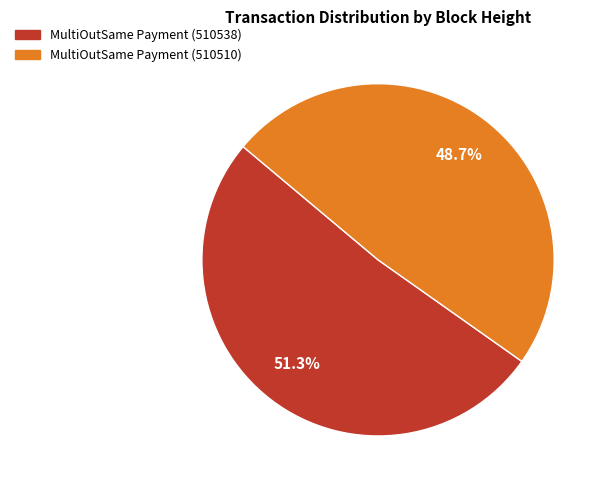

How many slices are in this pie chart?

2